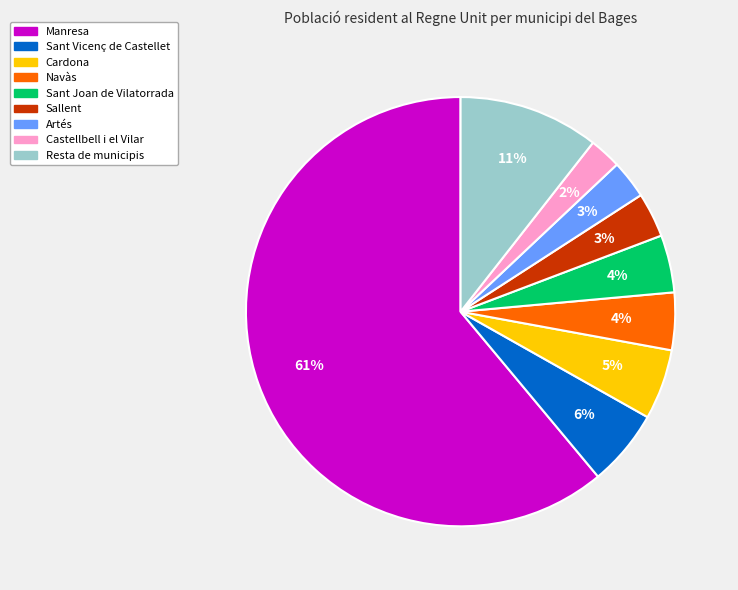

Do Sallent and Resta de municipis together represent more than half of the pie?

No